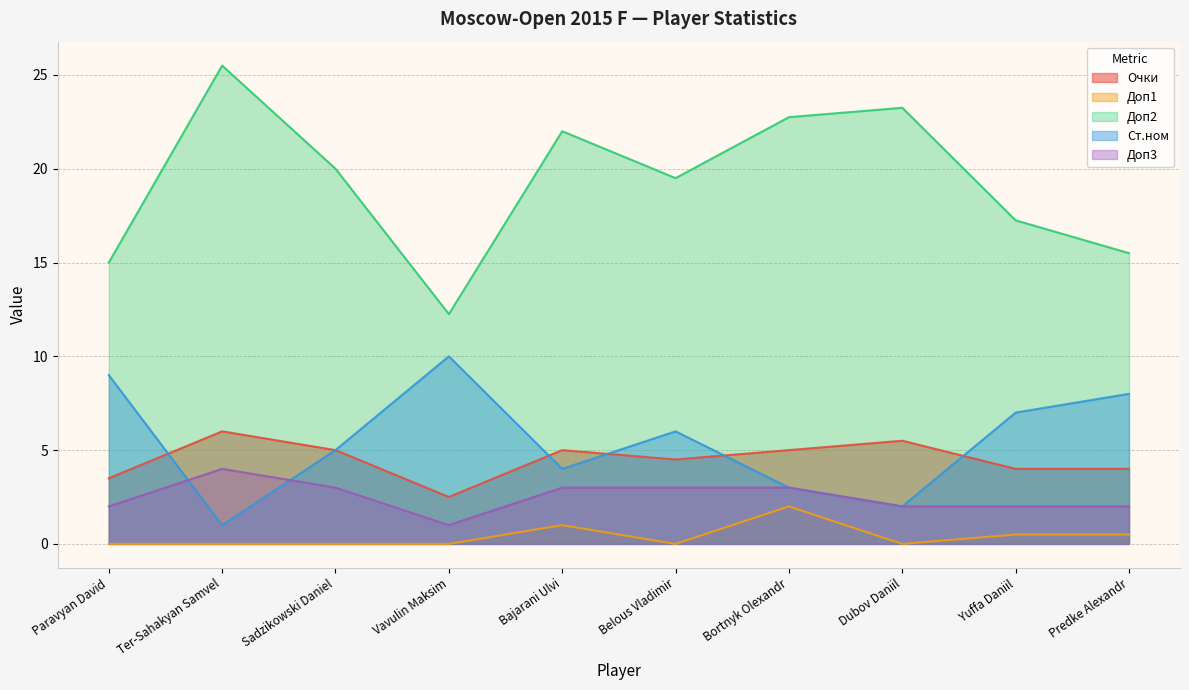

Is the value of Очки at Dubov Daniil greater than the value of Доп1 at Predke Alexandr?

Yes